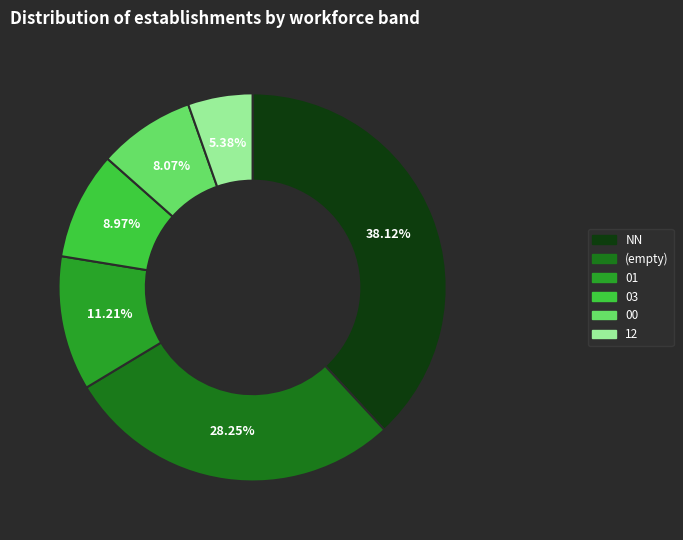

To the nearest percent, what is the difference between the 03 and NN slice percentages?

29%